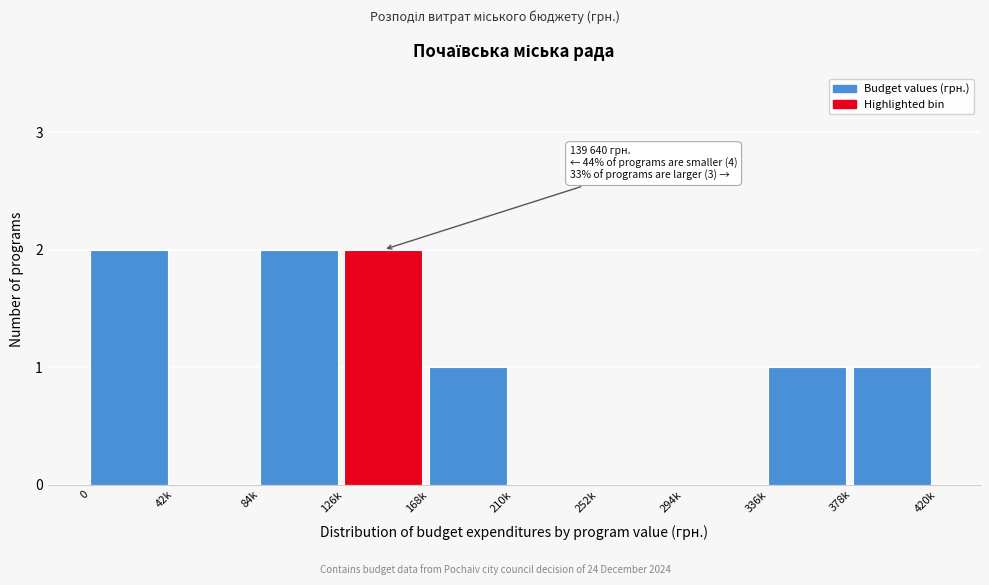

Reading right to left, extract all data points from this chart.

378k=1	336k=1	294k=0	252k=0	210k=0	168k=1	126k=2	84k=2	42k=0	0=2